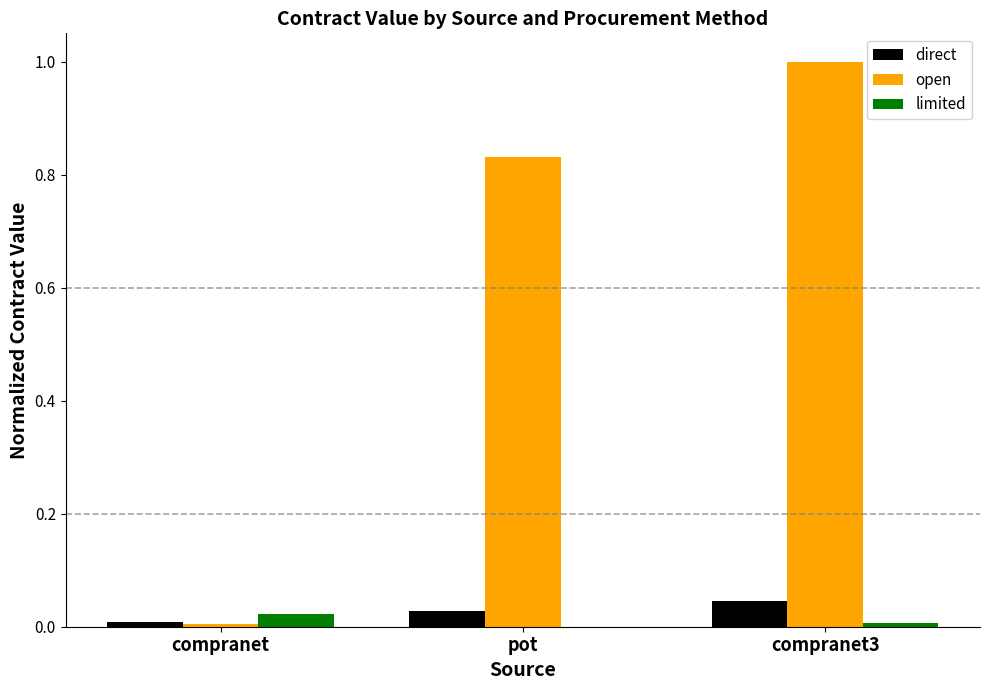

Between compranet and compranet3, which series saw the biggest shift?

open